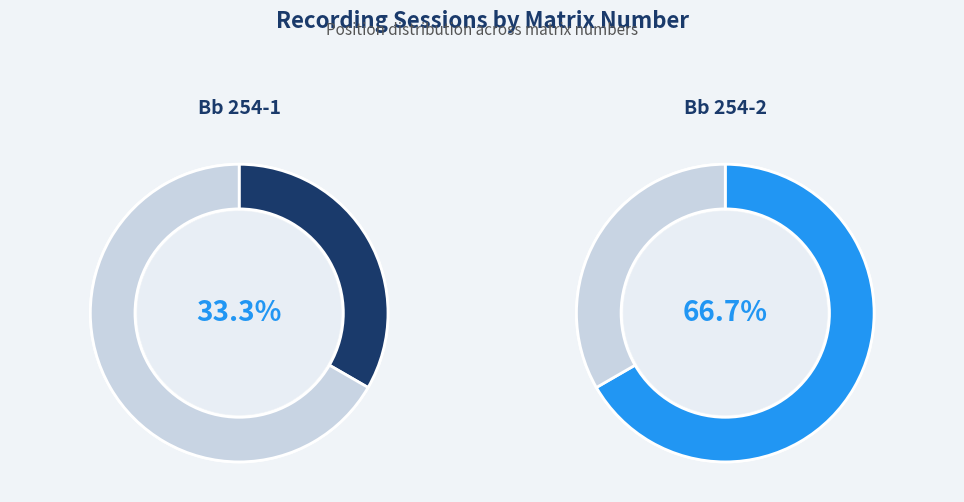

To the nearest percent, what is the average slice percentage?

50%